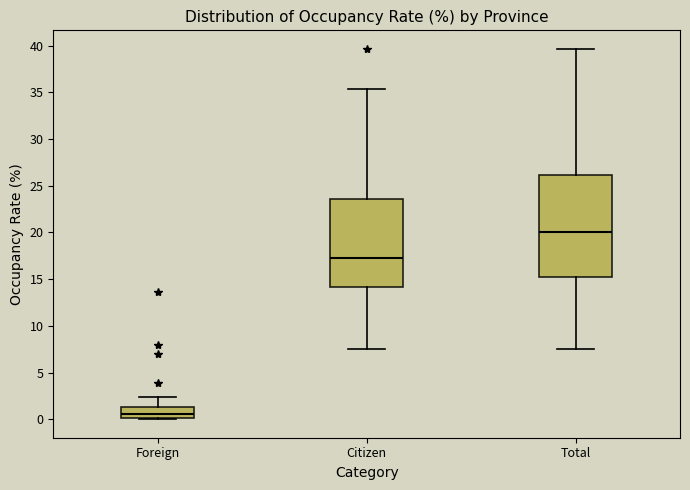

Where is the upper edge of the box for Citizen on the y-axis? The values are not printed on the chart, so give them approximately, as read against the axis.

23.5